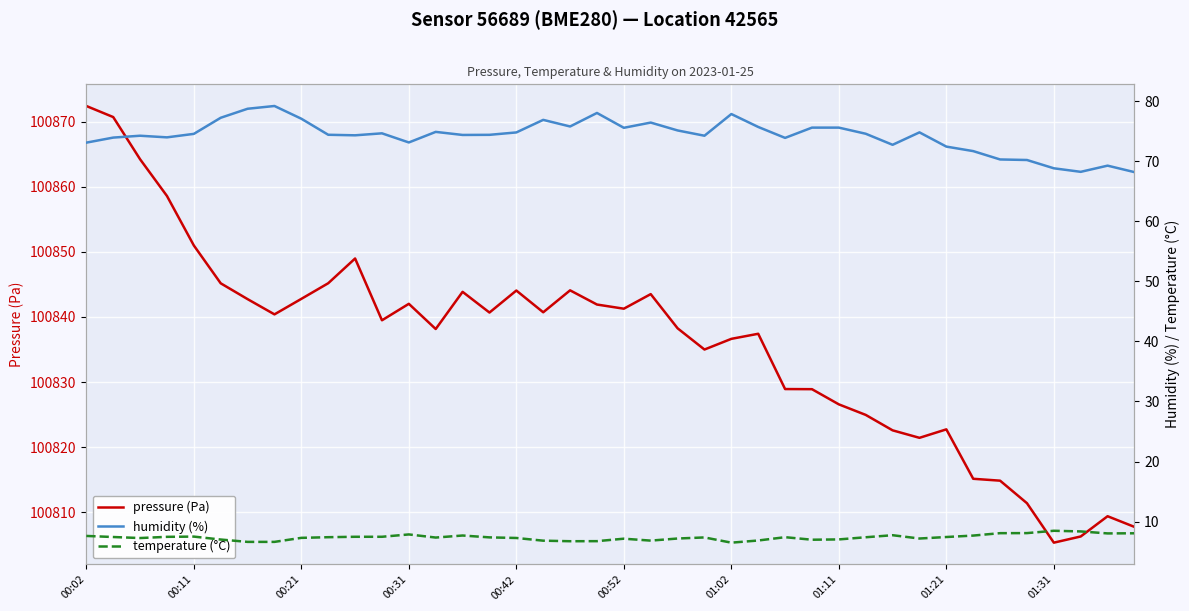

At which label does pressure (Pa) reach its peak?

00:02